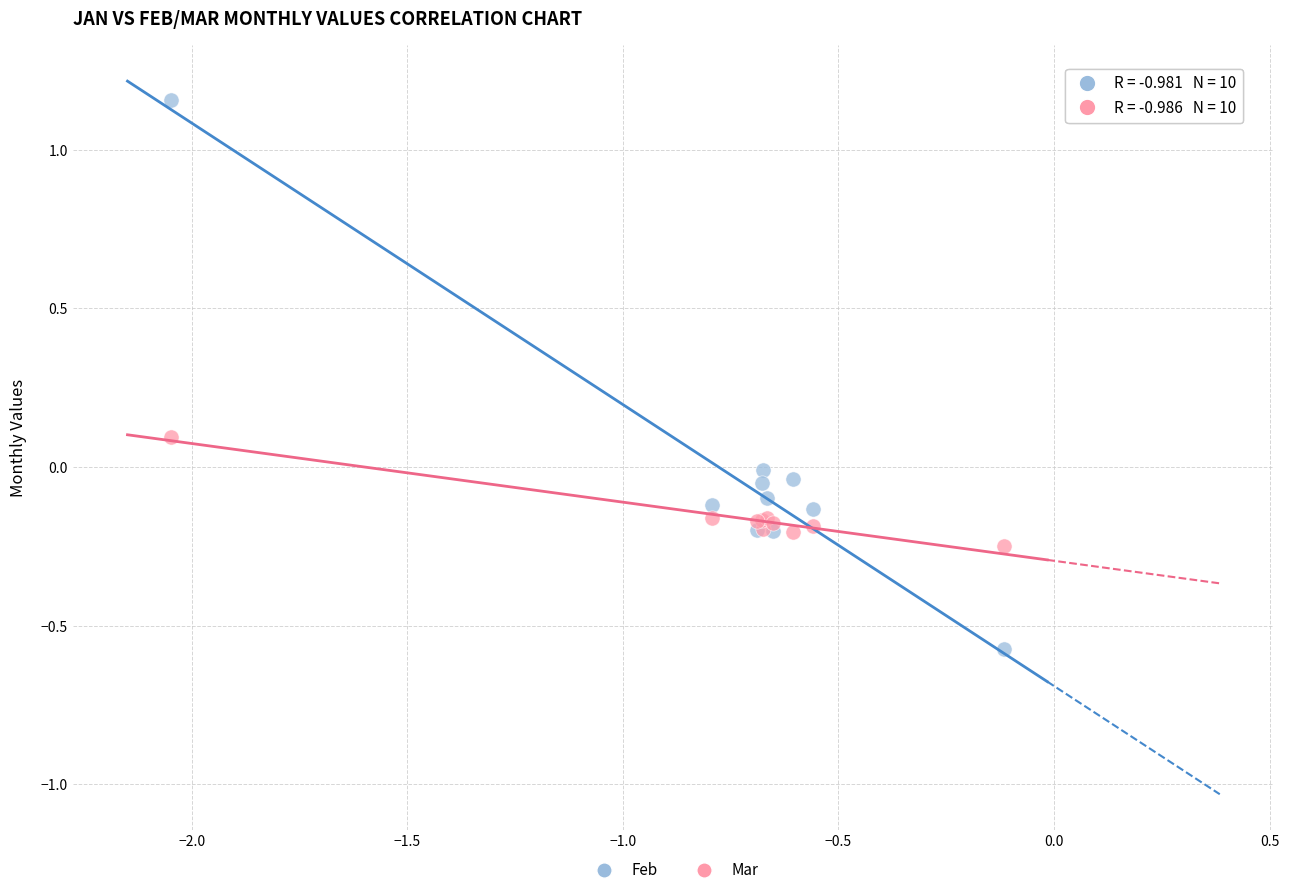

Which series contains the highest Y value?

Feb